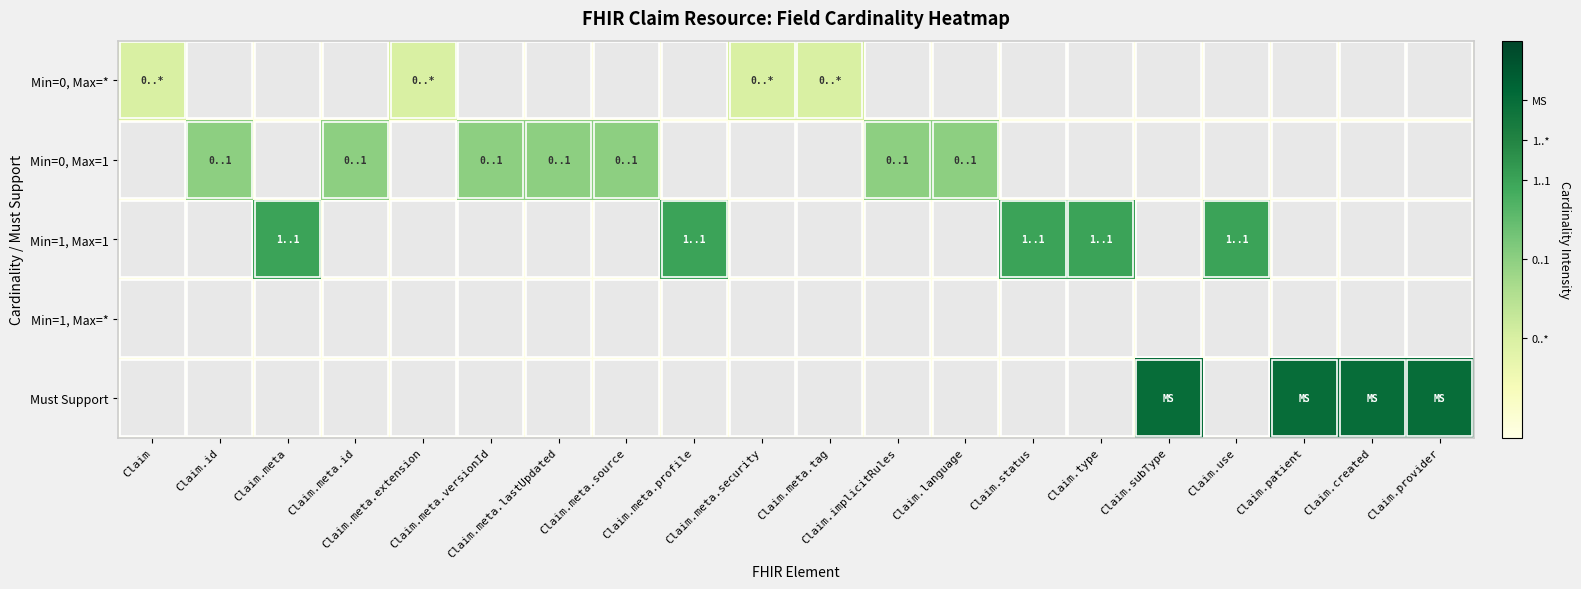

Reading right to left, what are all the values shown in this chart?

Min=0, Max=*: Claim.provider=0.0	Claim.created=0.0	Claim.patient=0.0	Claim.use=0.0	Claim.subType=0.0	Claim.type=0.0	Claim.status=0.0	Claim.language=0.0	Claim.implicitRules=0.0	Claim.meta.tag=0.2	Claim.meta.security=0.2	Claim.meta.profile=0.0	Claim.meta.source=0.0	Claim.meta.lastUpdated=0.0	Claim.meta.versionId=0.0	Claim.meta.extension=0.2	Claim.meta.id=0.0	Claim.meta=0.0	Claim.id=0.0	Claim=0.2
Min=0, Max=1: Claim.provider=0.0	Claim.created=0.0	Claim.patient=0.0	Claim.use=0.0	Claim.subType=0.0	Claim.type=0.0	Claim.status=0.0	Claim.language=0.5	Claim.implicitRules=0.5	Claim.meta.tag=0.0	Claim.meta.security=0.0	Claim.meta.profile=0.0	Claim.meta.source=0.5	Claim.meta.lastUpdated=0.5	Claim.meta.versionId=0.5	Claim.meta.extension=0.0	Claim.meta.id=0.5	Claim.meta=0.0	Claim.id=0.5	Claim=0.0
Min=1, Max=1: Claim.provider=0.0	Claim.created=0.0	Claim.patient=0.0	Claim.use=0.7	Claim.subType=0.0	Claim.type=0.7	Claim.status=0.7	Claim.language=0.0	Claim.implicitRules=0.0	Claim.meta.tag=0.0	Claim.meta.security=0.0	Claim.meta.profile=0.7	Claim.meta.source=0.0	Claim.meta.lastUpdated=0.0	Claim.meta.versionId=0.0	Claim.meta.extension=0.0	Claim.meta.id=0.0	Claim.meta=0.7	Claim.id=0.0	Claim=0.0
Min=1, Max=*: Claim.provider=0.0	Claim.created=0.0	Claim.patient=0.0	Claim.use=0.0	Claim.subType=0.0	Claim.type=0.0	Claim.status=0.0	Claim.language=0.0	Claim.implicitRules=0.0	Claim.meta.tag=0.0	Claim.meta.security=0.0	Claim.meta.profile=0.0	Claim.meta.source=0.0	Claim.meta.lastUpdated=0.0	Claim.meta.versionId=0.0	Claim.meta.extension=0.0	Claim.meta.id=0.0	Claim.meta=0.0	Claim.id=0.0	Claim=0.0
Must Support: Claim.provider=0.8	Claim.created=0.8	Claim.patient=0.8	Claim.use=0.0	Claim.subType=0.8	Claim.type=0.0	Claim.status=0.0	Claim.language=0.0	Claim.implicitRules=0.0	Claim.meta.tag=0.0	Claim.meta.security=0.0	Claim.meta.profile=0.0	Claim.meta.source=0.0	Claim.meta.lastUpdated=0.0	Claim.meta.versionId=0.0	Claim.meta.extension=0.0	Claim.meta.id=0.0	Claim.meta=0.0	Claim.id=0.0	Claim=0.0